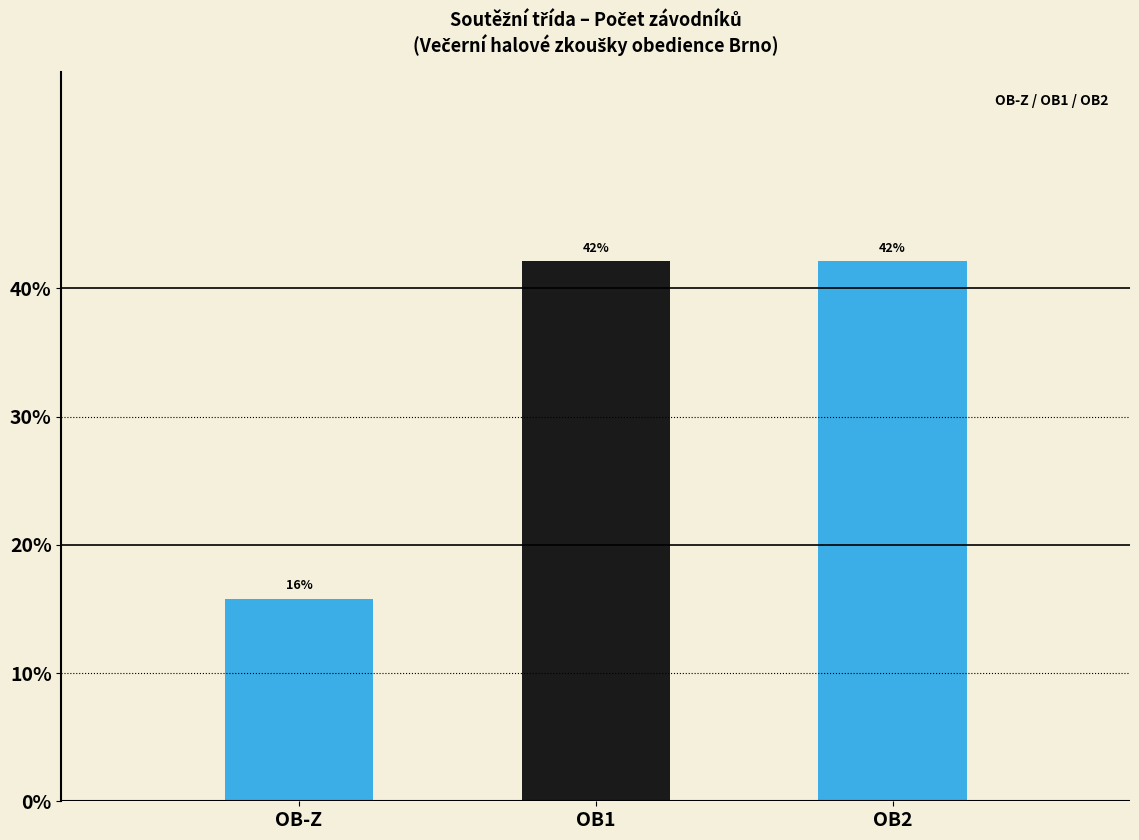

At which label is the value closest to 28?

OB-Z